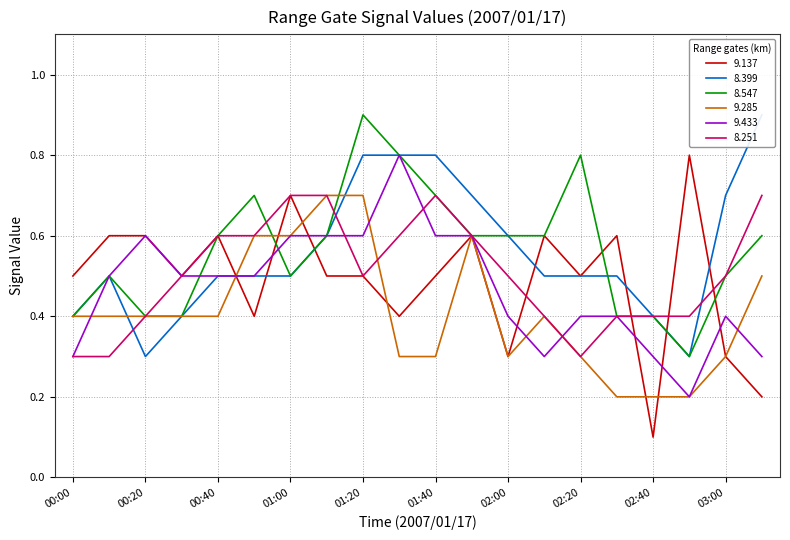

Which series has the largest range (max minus min)?

9.137